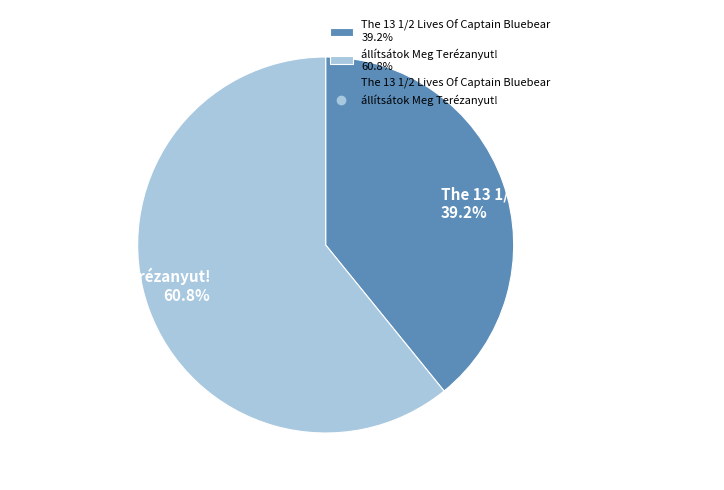

Which slice represents more than half of the pie?

állítsátok Meg Terézanyut!